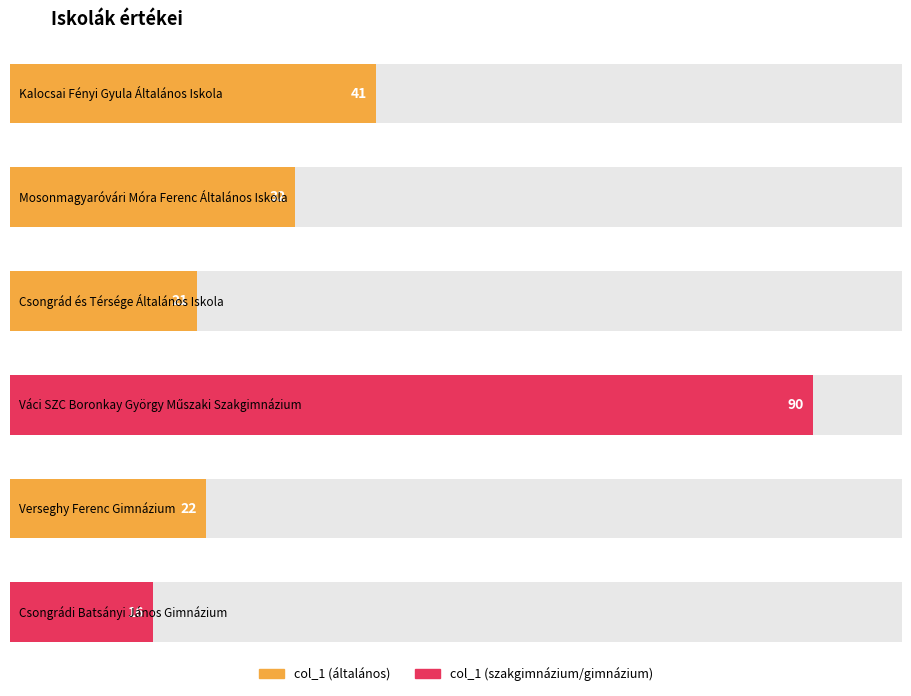

How many data points are above 32?

2